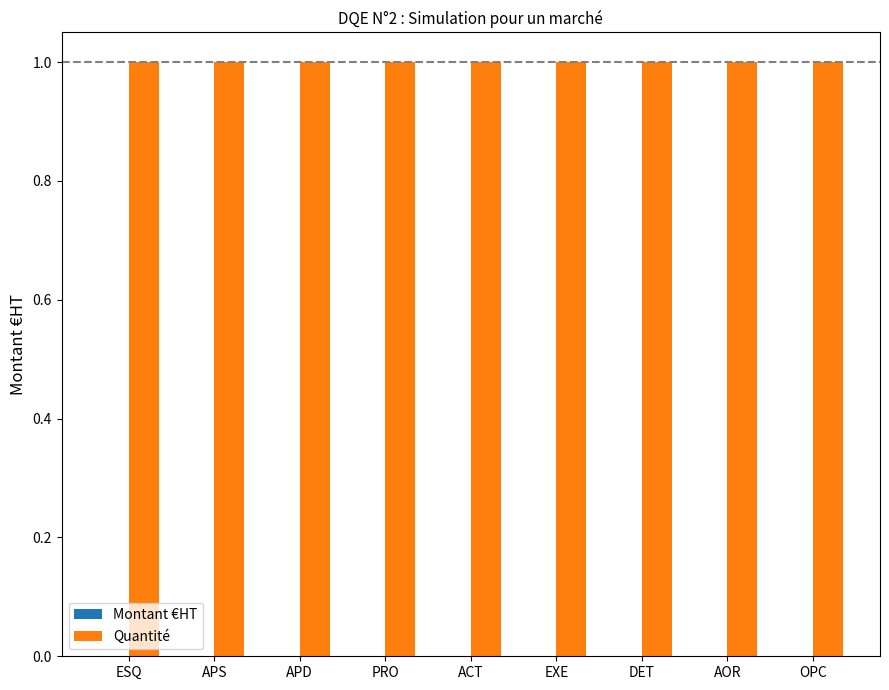

Reading right to left, what are all the values shown in this chart?

Montant €HT: 0	0	0	0	0	0	0	0	0
Quantité: 1	1	1	1	1	1	1	1	1